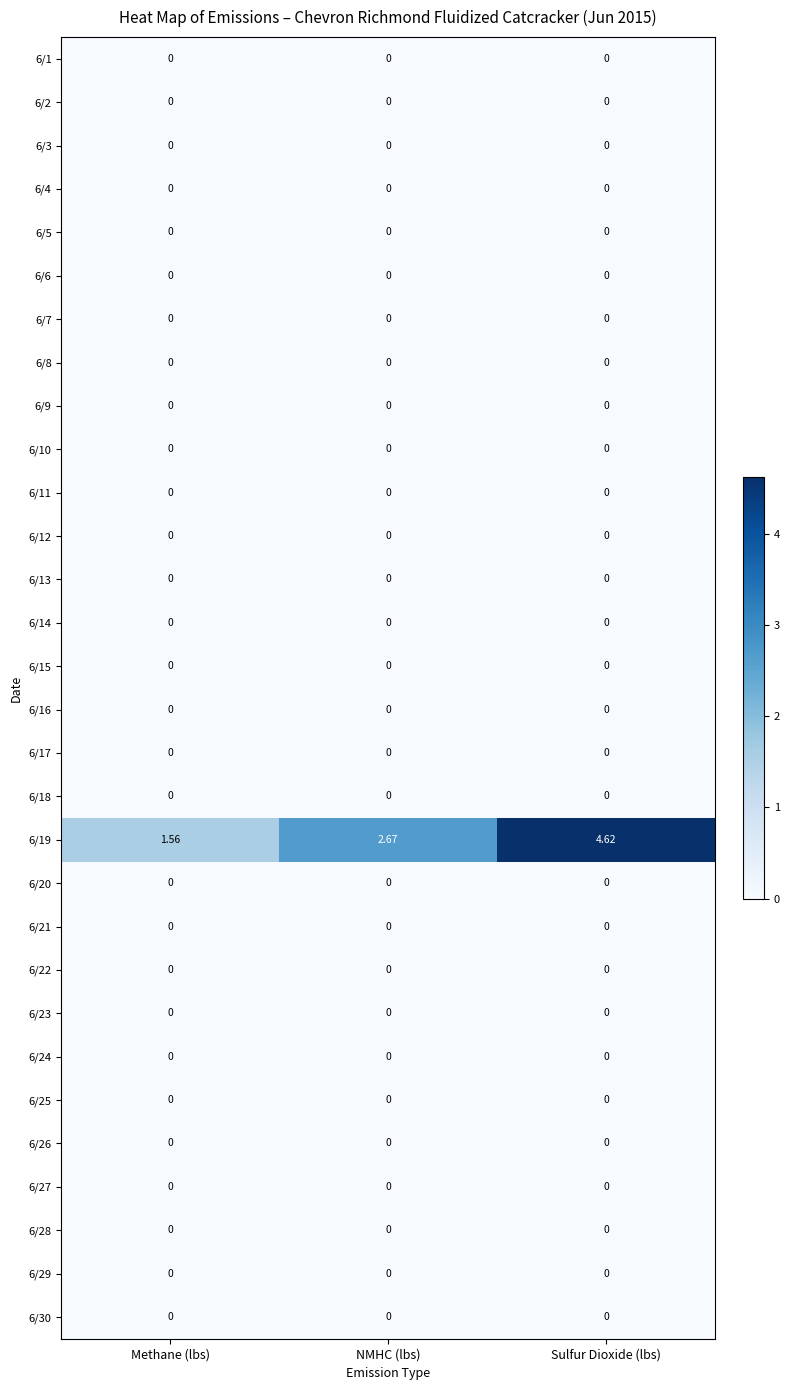

Which label corresponds to the largest value in the chart?

Sulfur Dioxide (lbs)